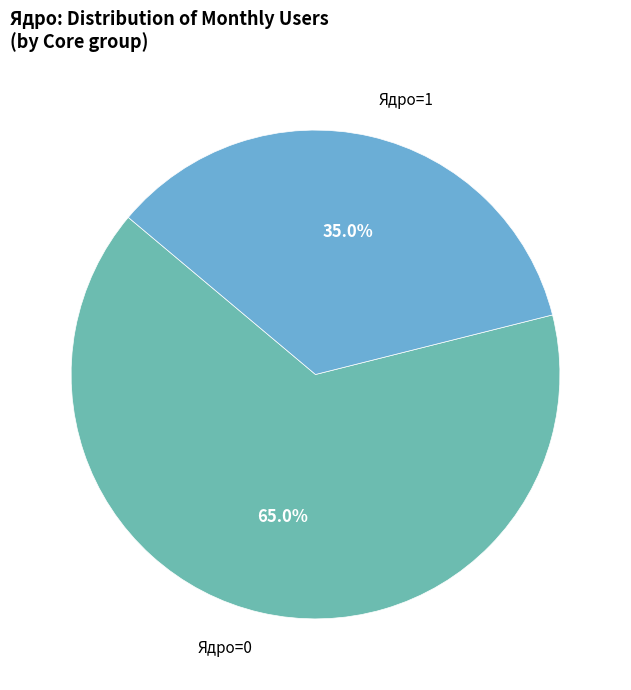

Is there a majority slice in this chart?

Yes